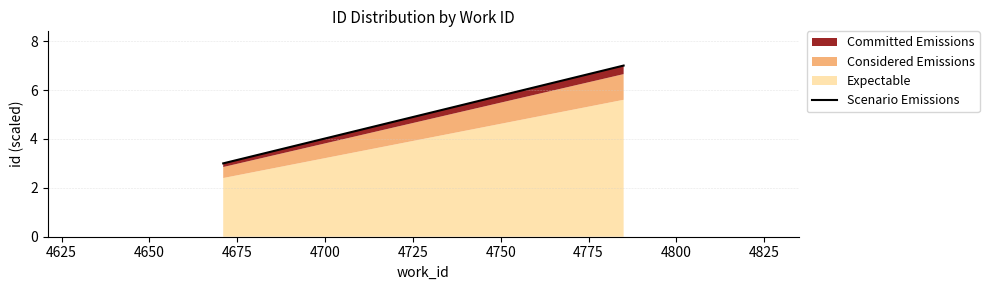

Count the number of categories in the chart.

2